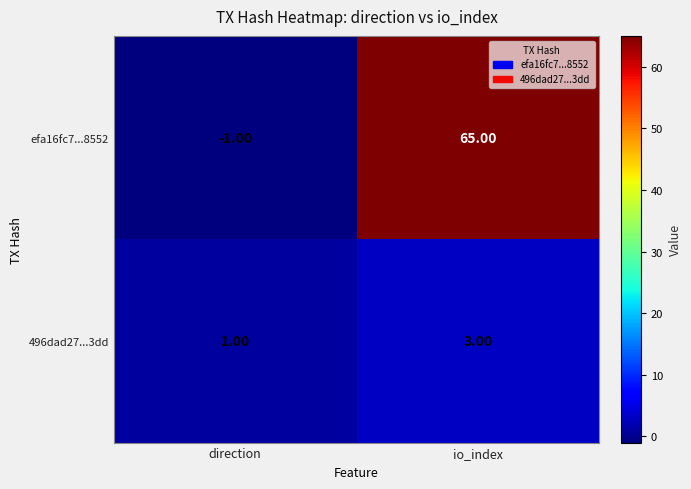

At which label is 496dad27...3dd closest to 2?

direction